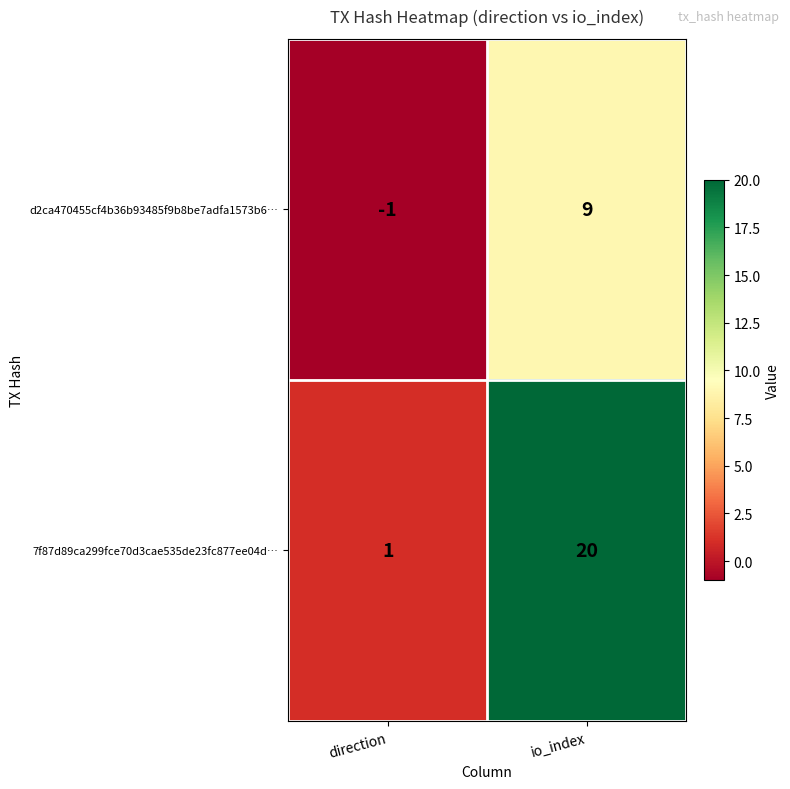

How many data points in d2ca470455cf4b36b93485f9b8be7adfa1573b6… are less than 9?

1